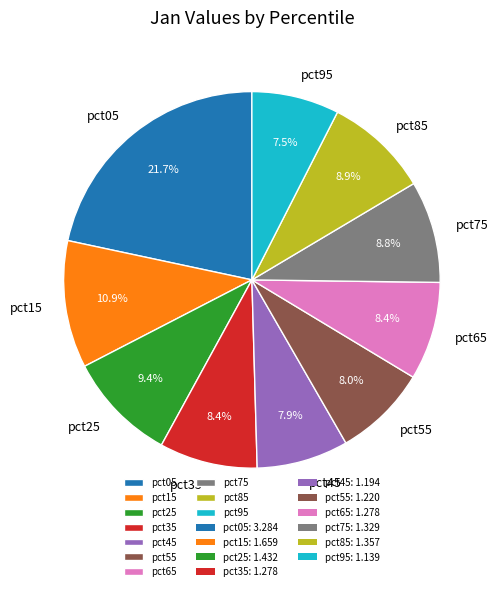

How many segments does this pie chart have?

10